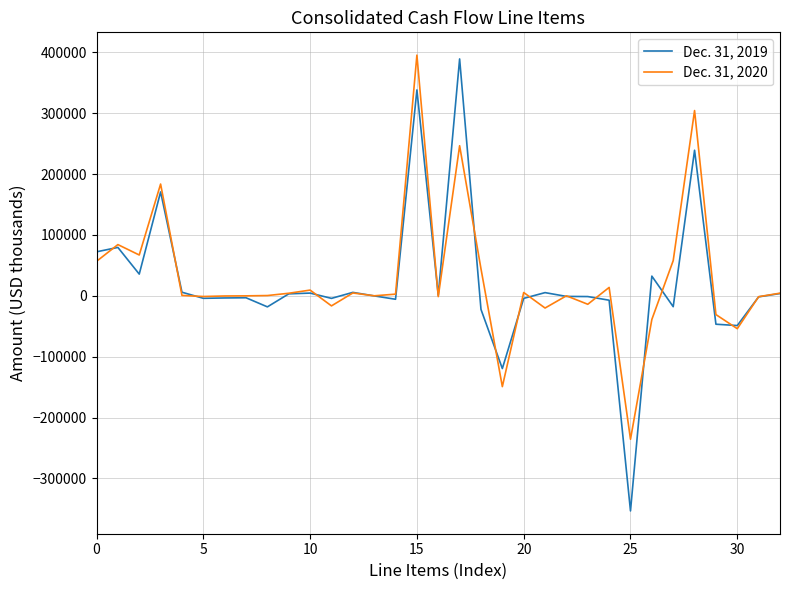

List the series in order of their peak value, highest first.

Dec. 31, 2020, Dec. 31, 2019